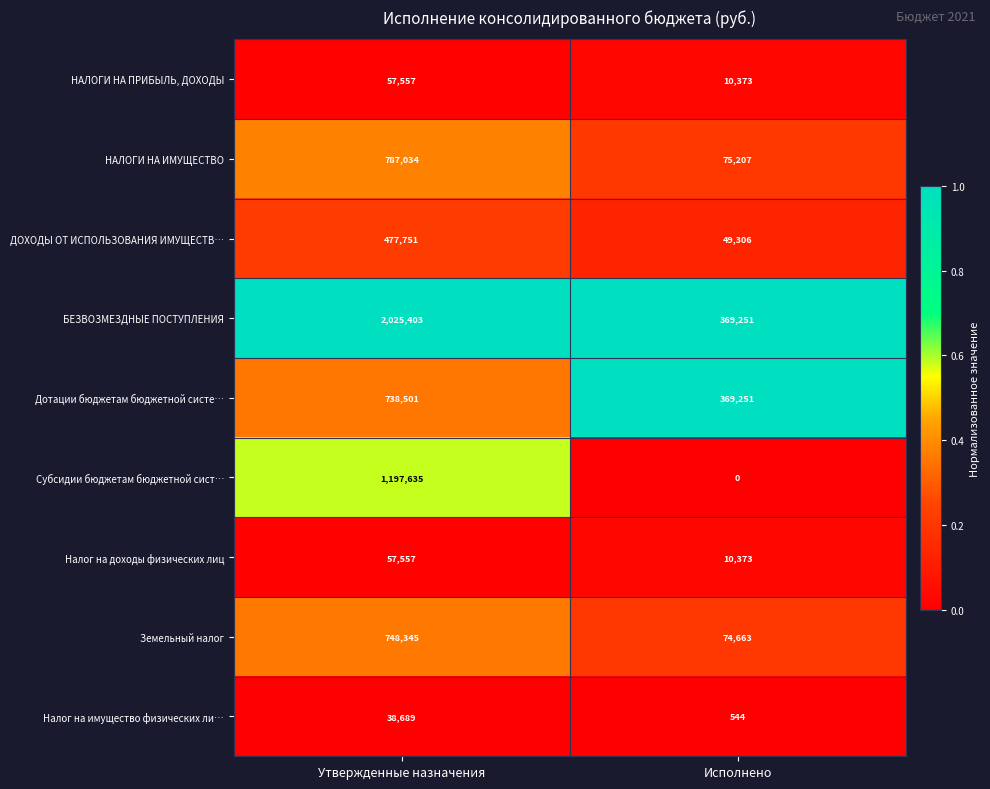

What is the difference between the НАЛОГИ НА ИМУЩЕСТВО values at Утвержденные назначения and Исполнено?

711827